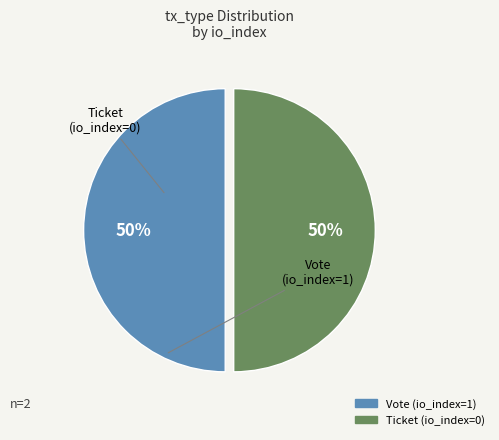

Is the sum of Ticket (io_index=0) and Vote (io_index=1) greater than half?

Yes